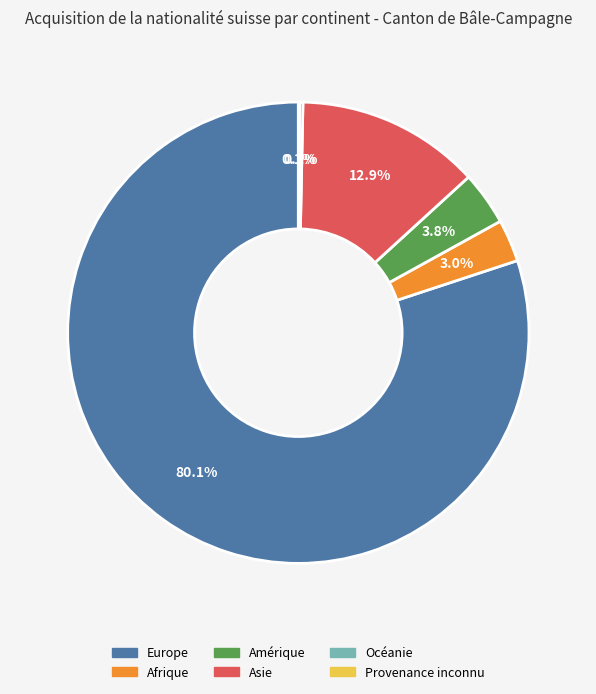

To the nearest percent, what portion does Europe represent?

80%